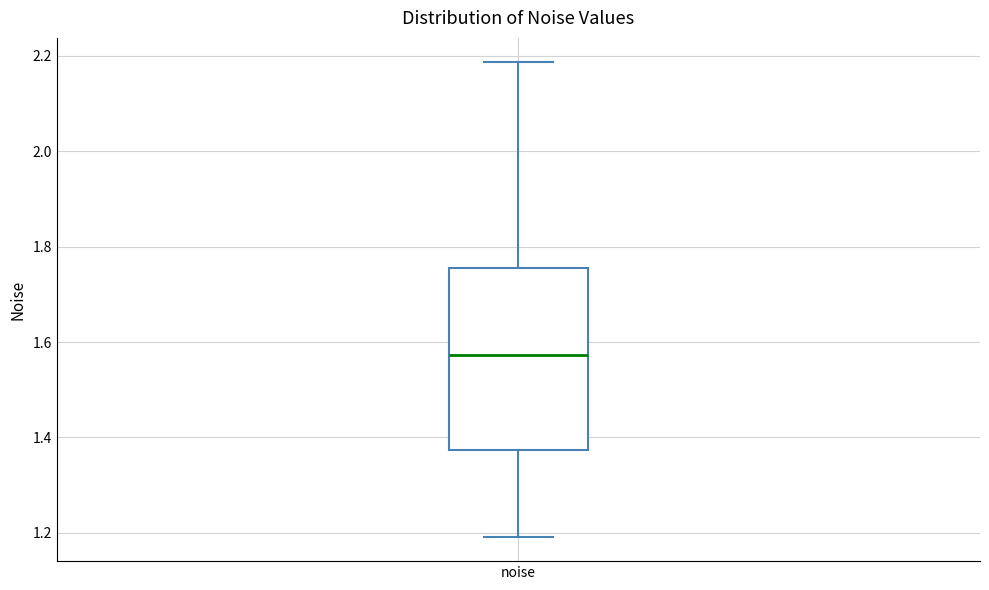

Where is the upper edge of the box for noise on the y-axis? The values are not printed on the chart, so give them approximately, as read against the axis.

1.76